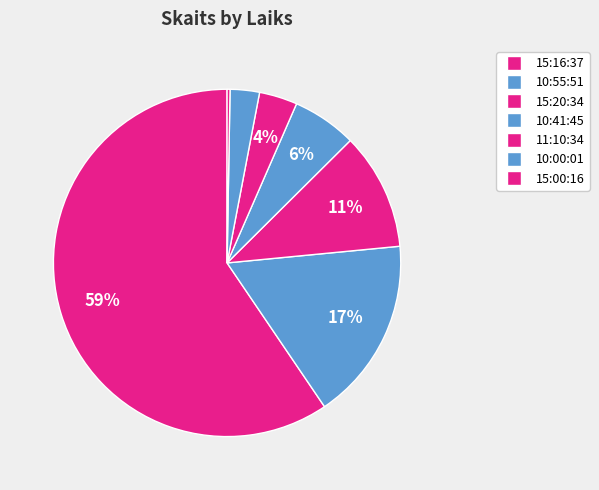

Count the number of slices in the pie.

7